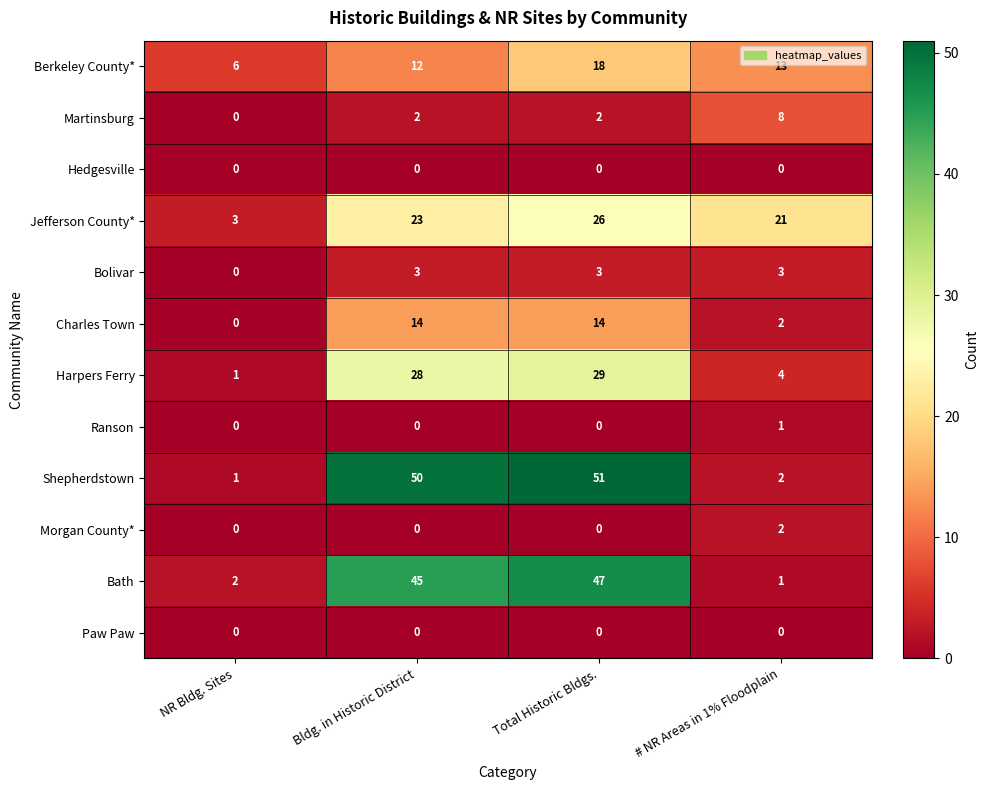

How many data points does each series have?

4